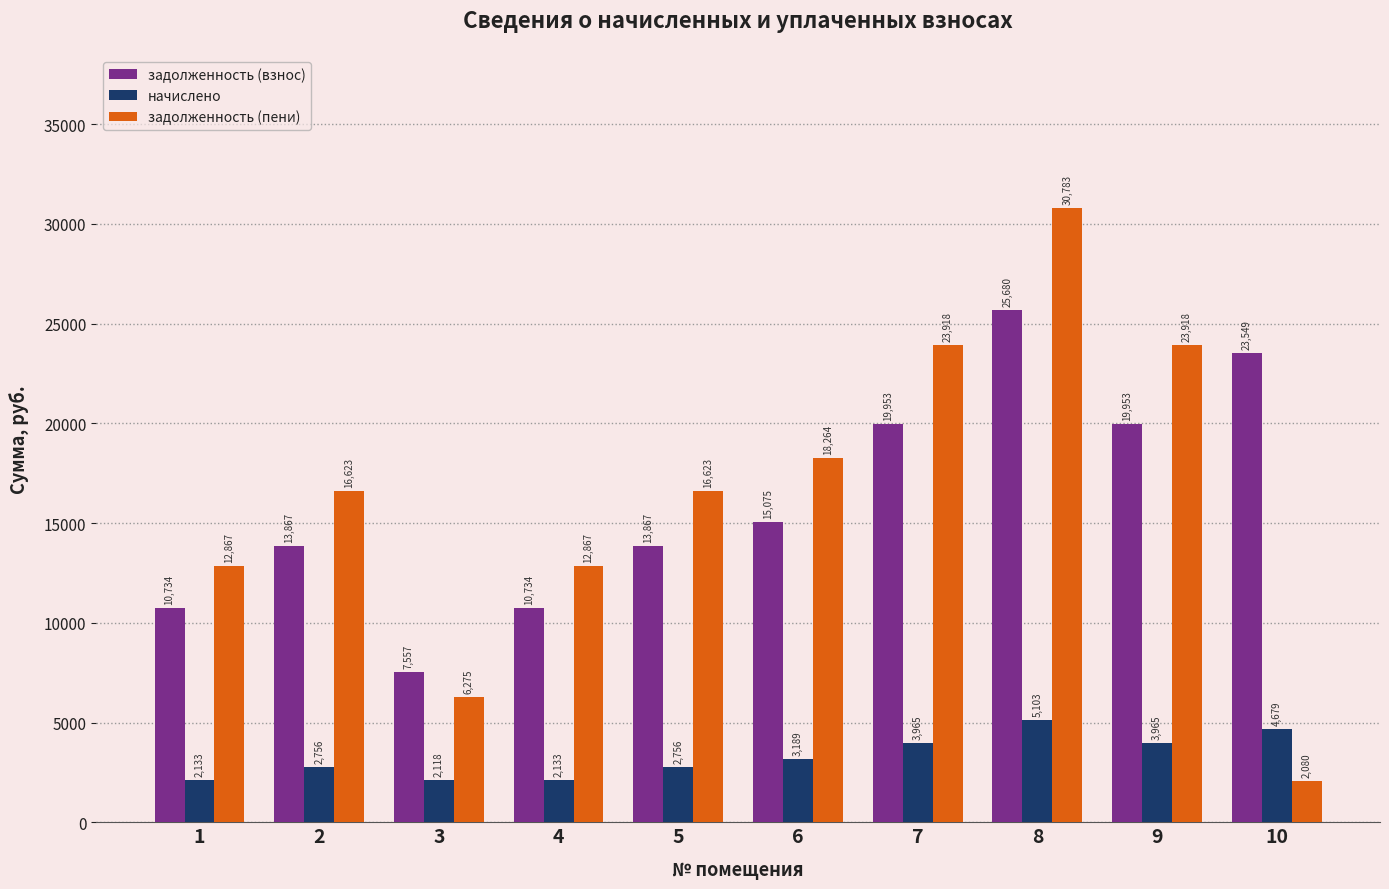

The начислено series shows 2695.3 at 7. True or false?

False